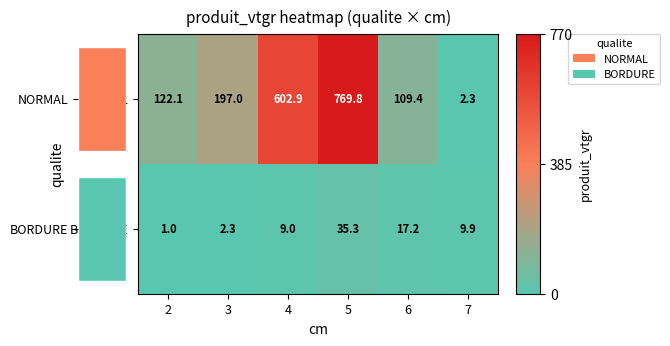

What is the sum of the NORMAL values at 7 and 4?

605.2